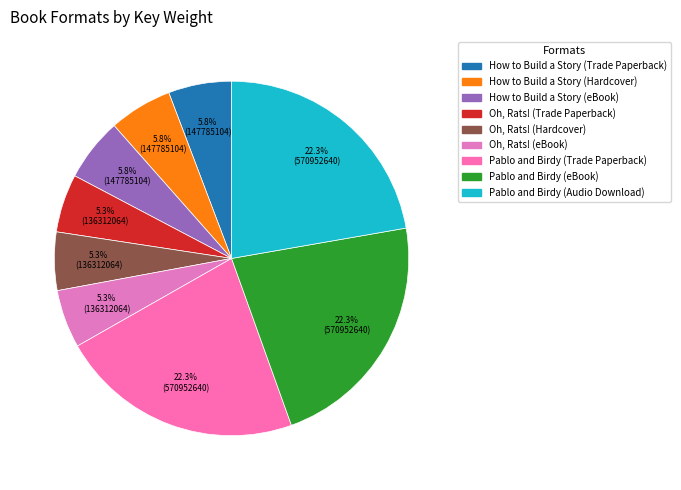

To the nearest percent, what is the average slice percentage?

11%